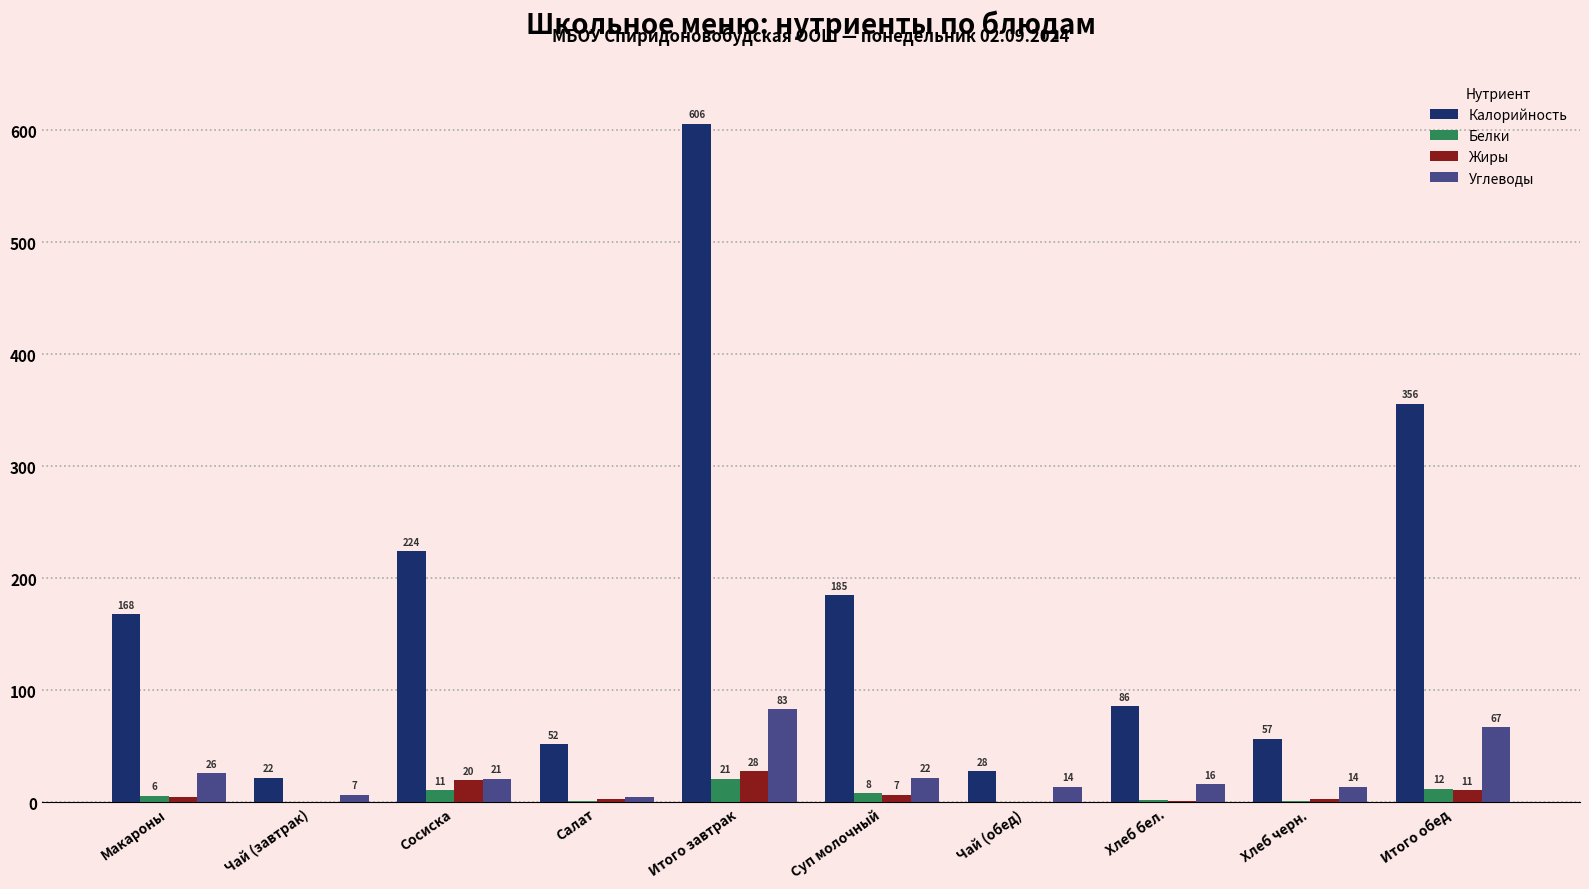

What is the sum of the Жиры values at Итого обед and Макароны?

16.0